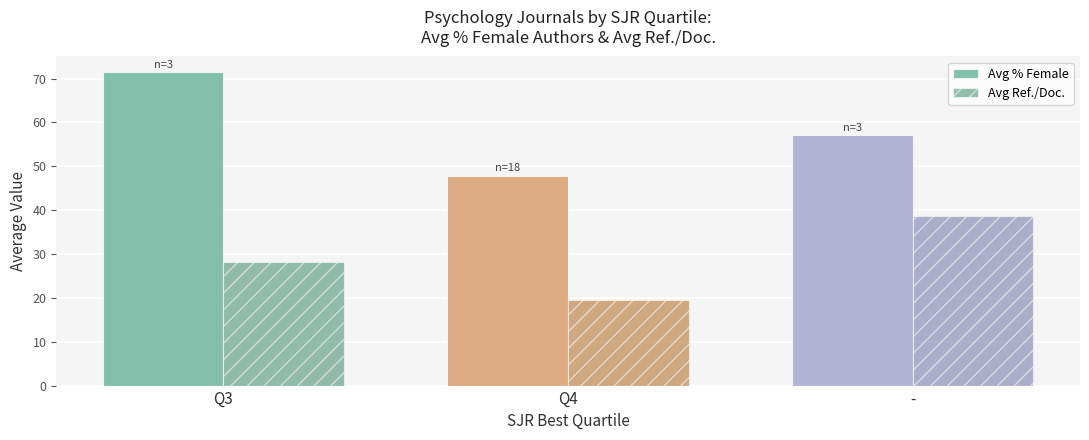

Between Q3 and -, which series saw the biggest shift?

Avg % Female